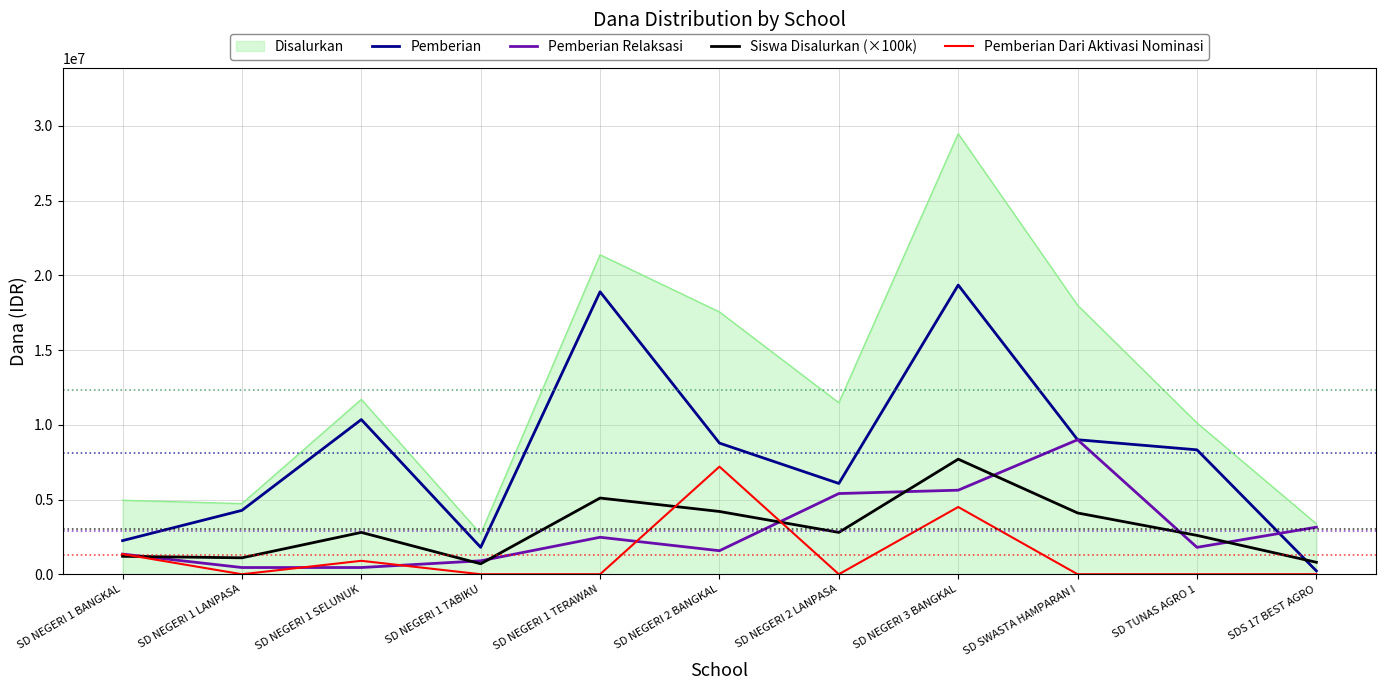

How many categories are shown in the chart?

11